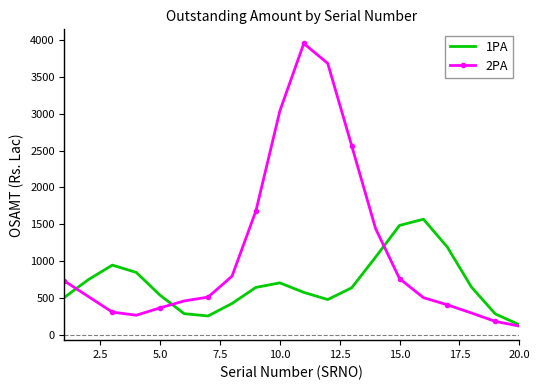

Rank the series by their average value, from highest to lowest.

2PA, 1PA